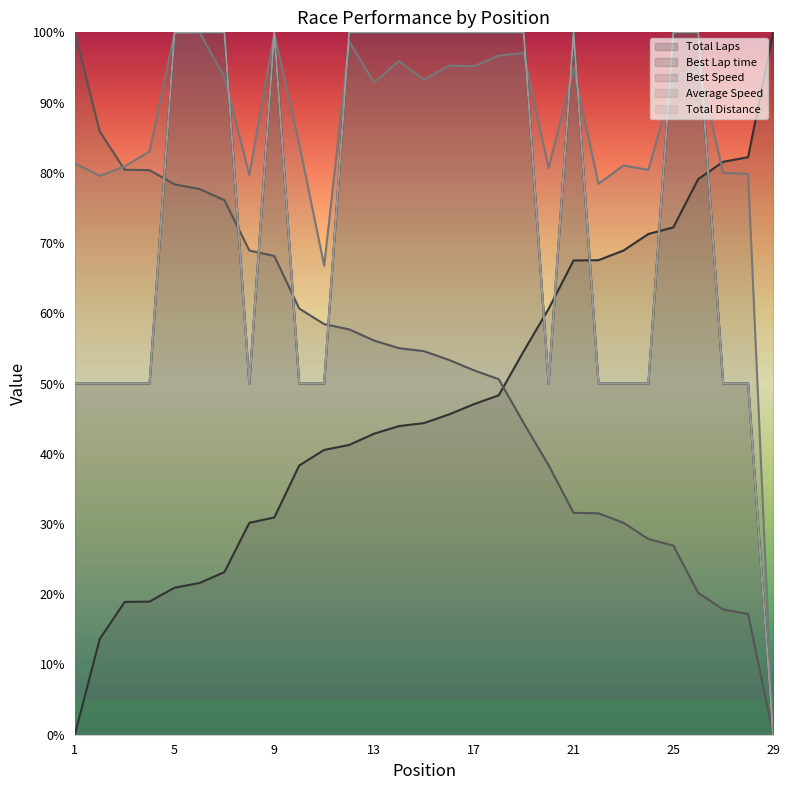

Does the chart have visible grid lines?

No